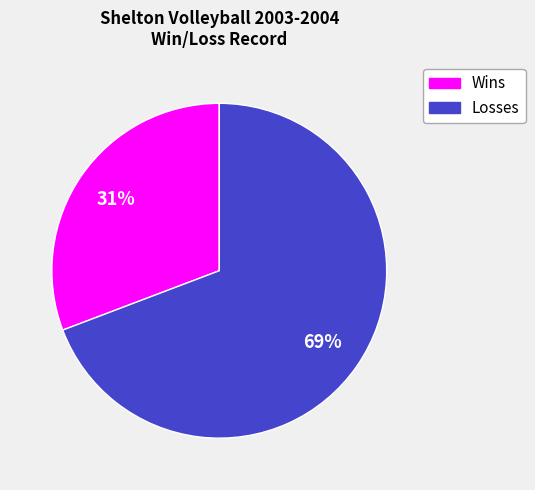

Is there any slice that represents more than half of the pie?

Yes